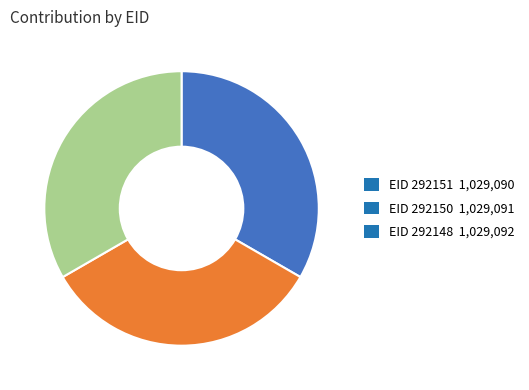

The EID 292151 1,029,090 slice represents 33% of the pie. True or false?

True